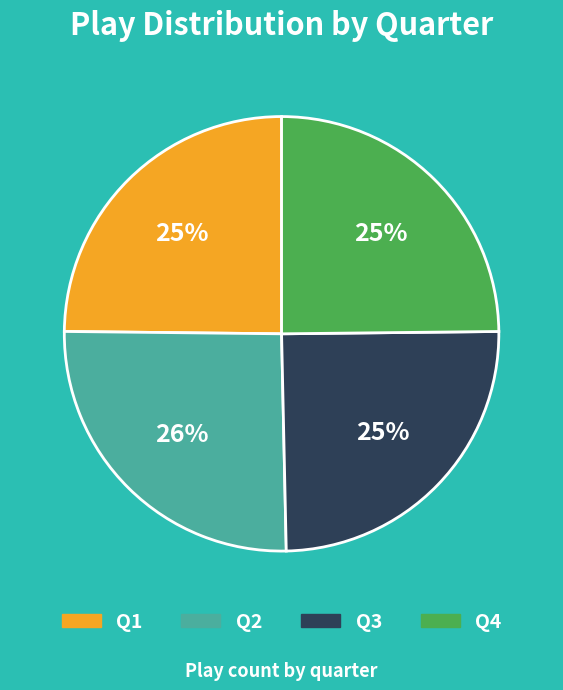

Combined, do Q3 and Q2 account for over 50%?

Yes